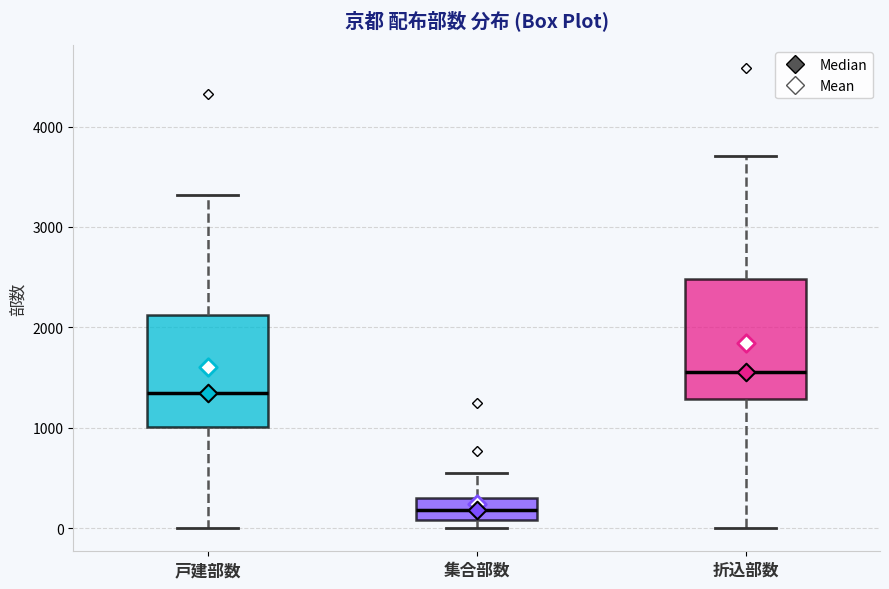

Where does the median line of the box for 折込部数 sit on the y-axis? The values are not printed on the chart, so give them approximately, as read against the axis.

1600